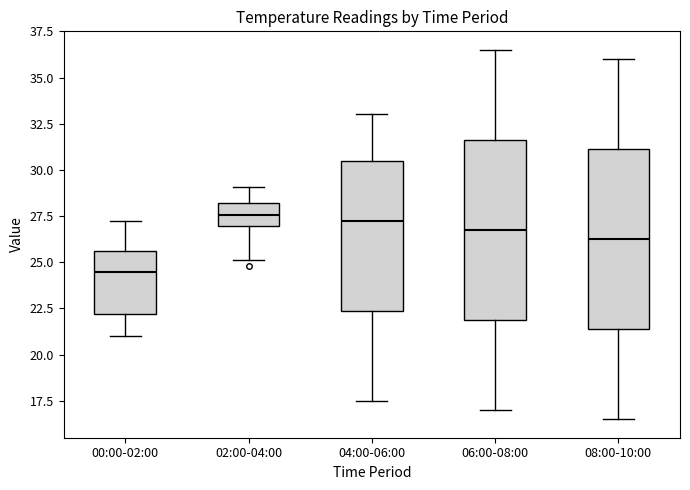

Which box's median line is the lowest?

00:00-02:00